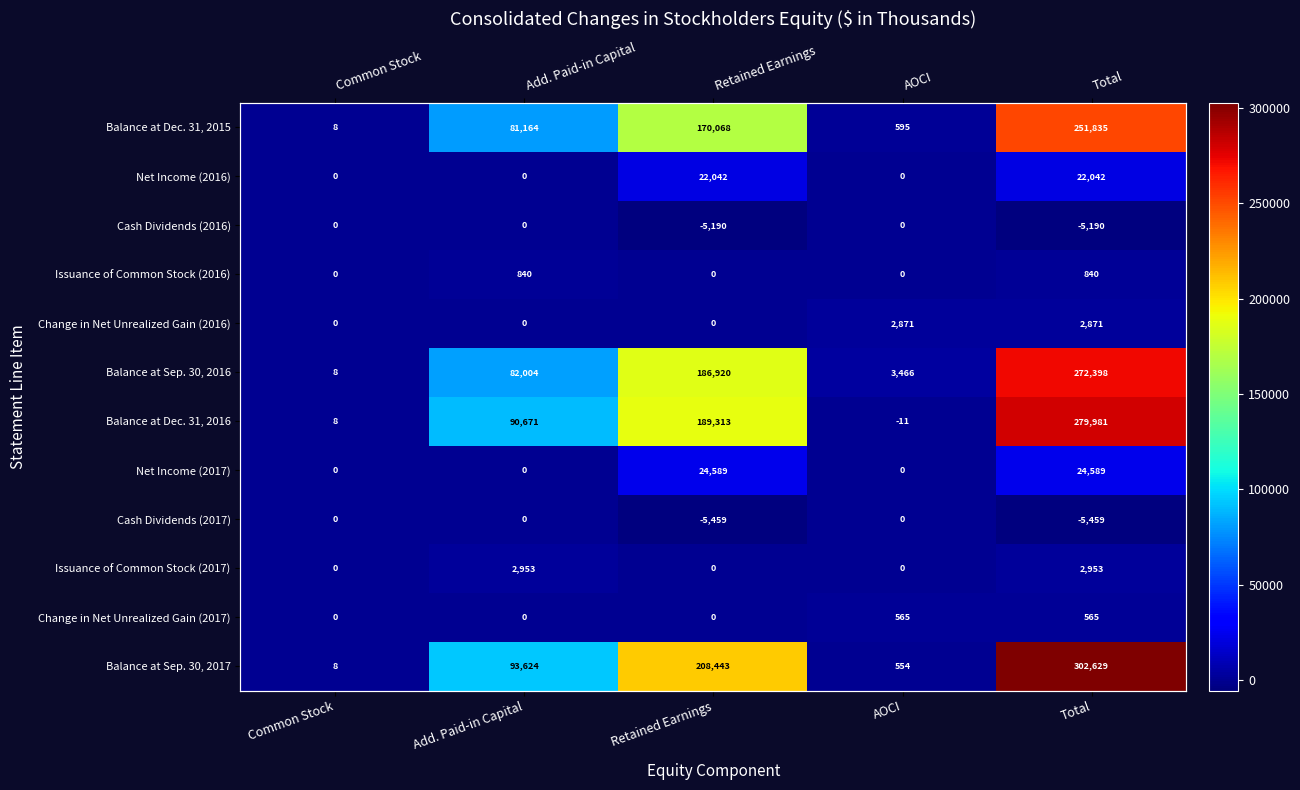

The Issuance of Common Stock (2017) series shows 2056 at Common Stock. True or false?

False